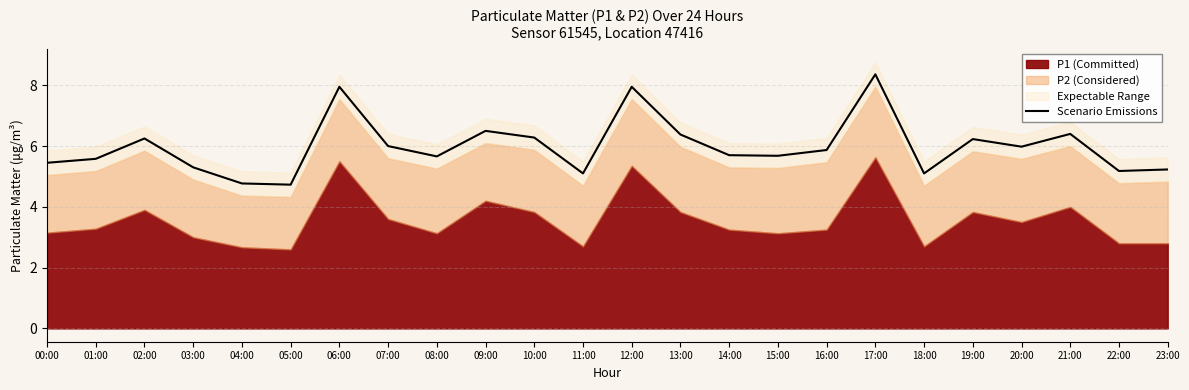

What is the maximum value shown in the chart?

8.4